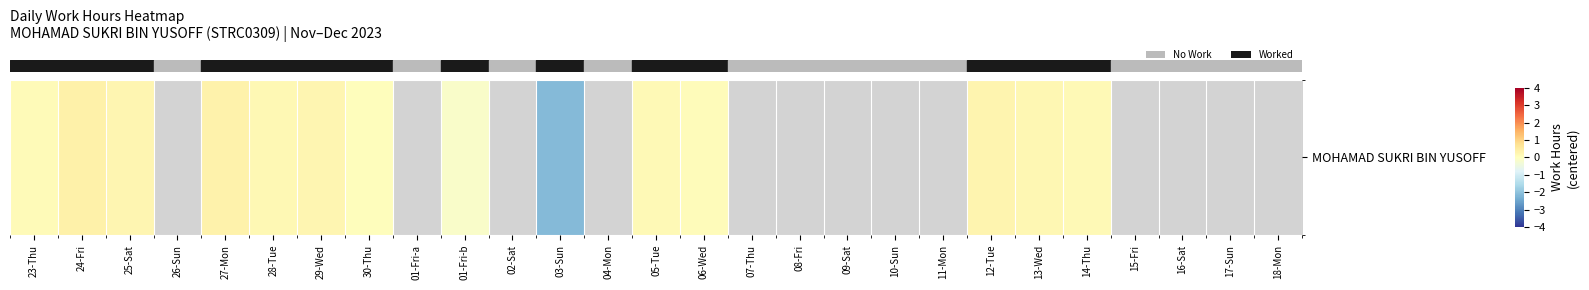

How many distinct data groups are displayed?

1